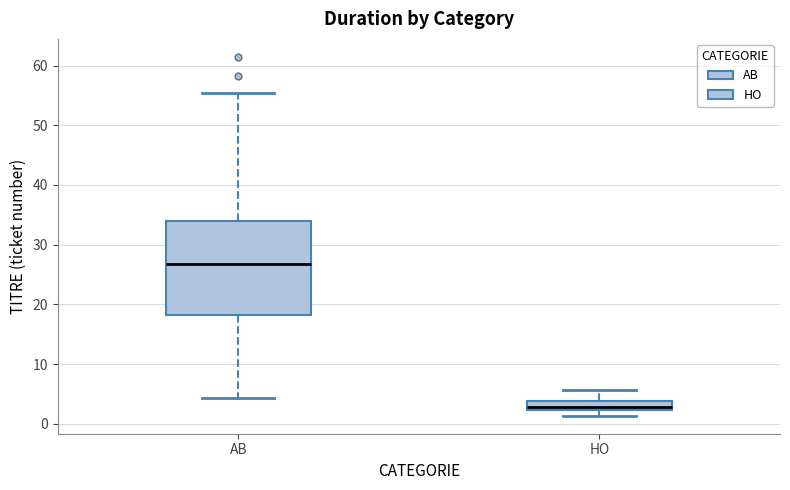

Comparing the boxes themselves (not the whiskers), which one is the tallest?

AB